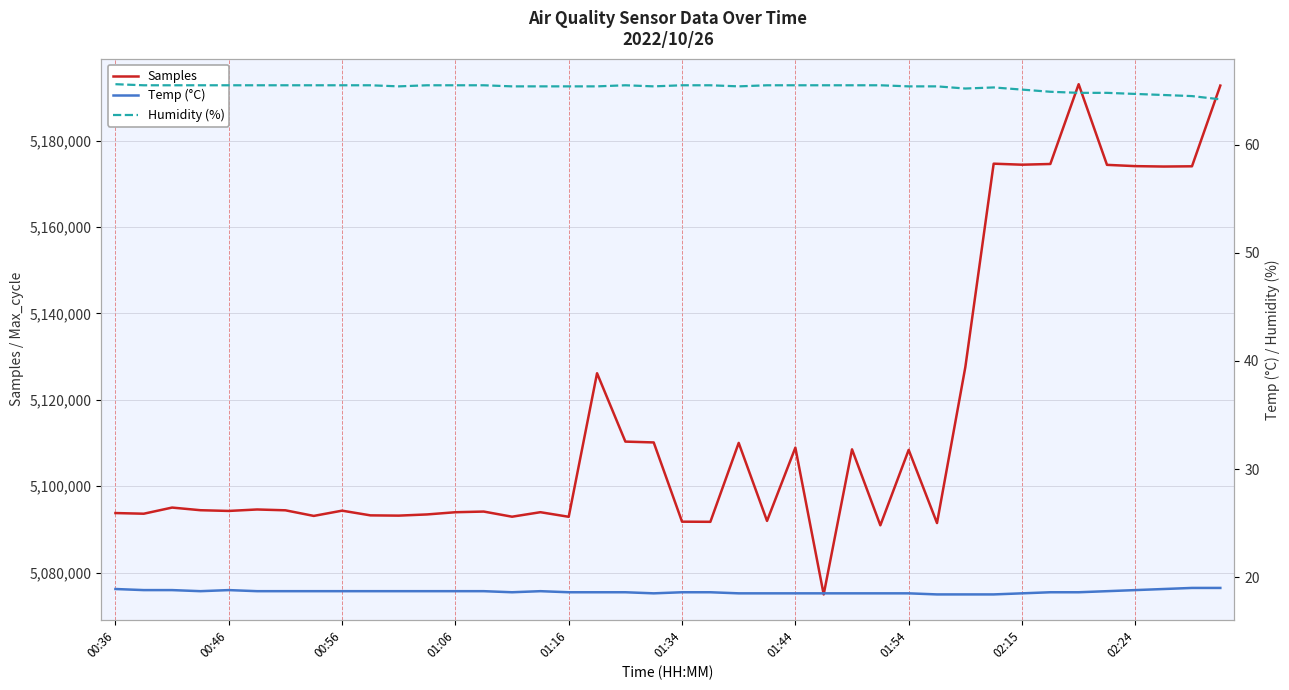

True or false: Samples has a value of 5174036.0 at 37.

True